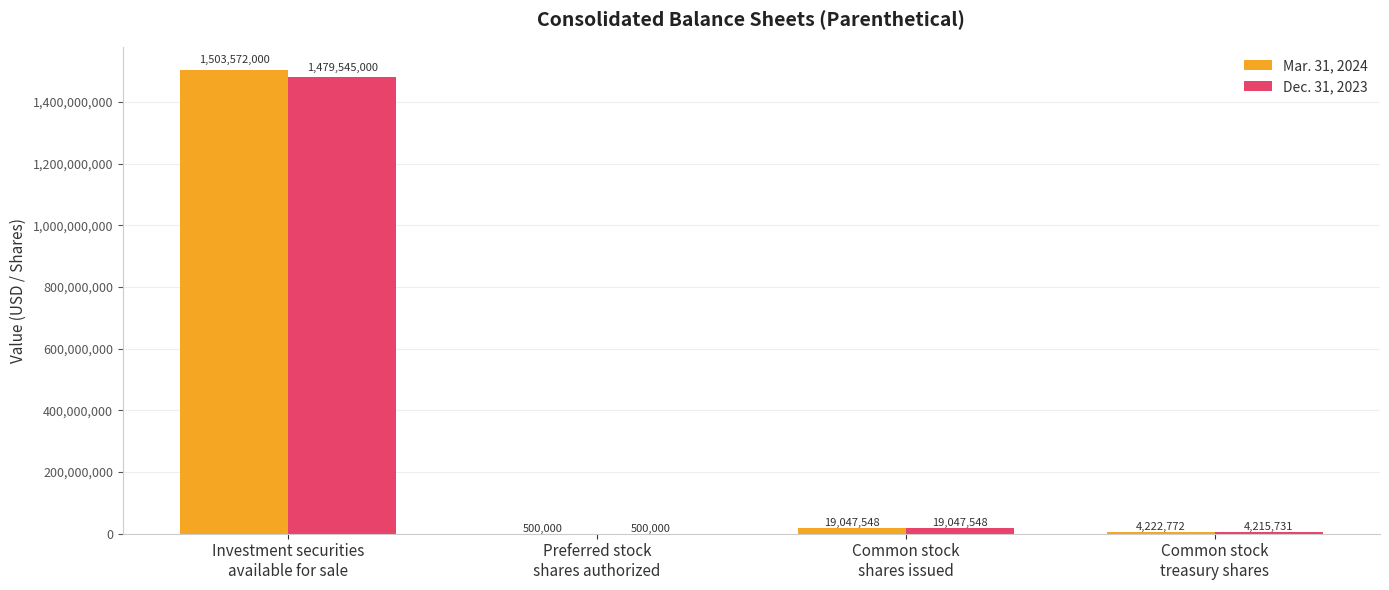

What is the total value across all series at Common stock
treasury shares?

8438503